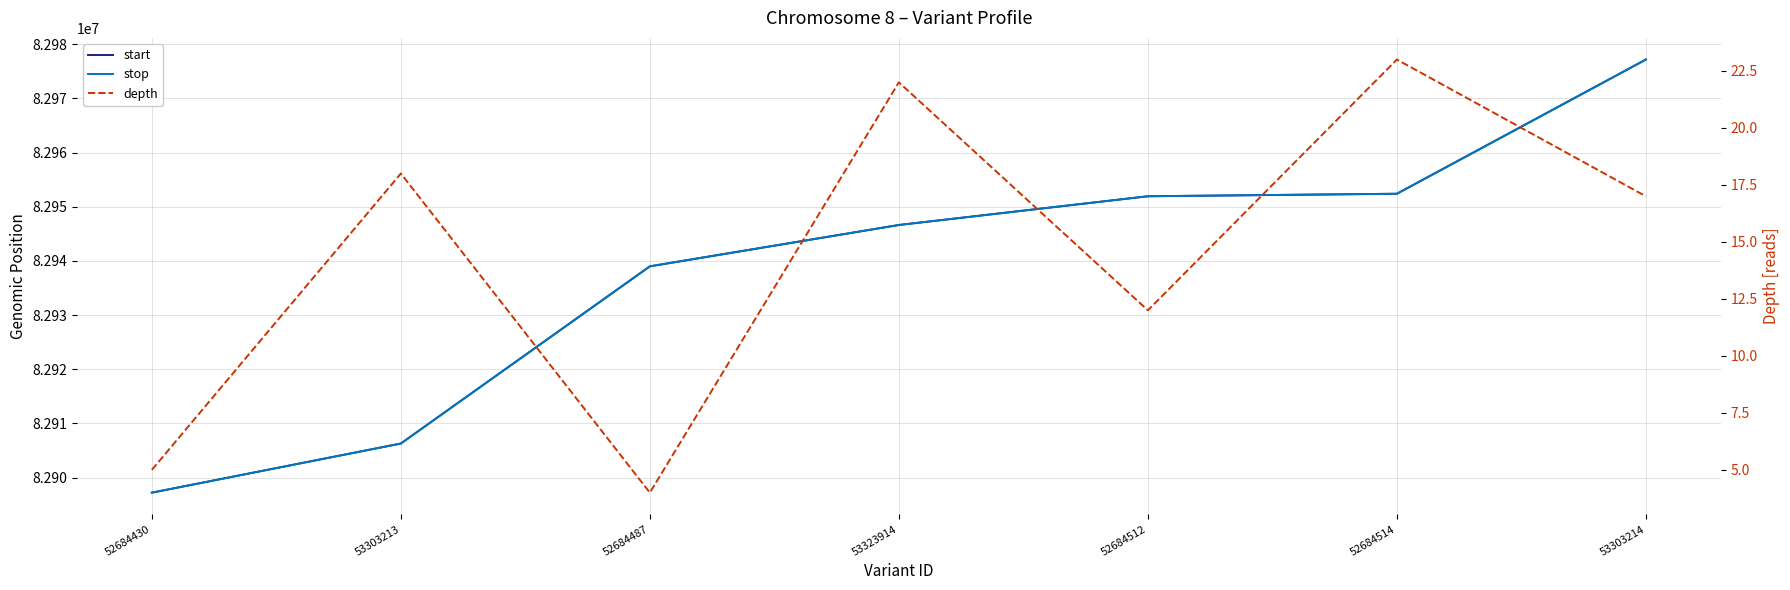

What is the maximum value for start?

82977152